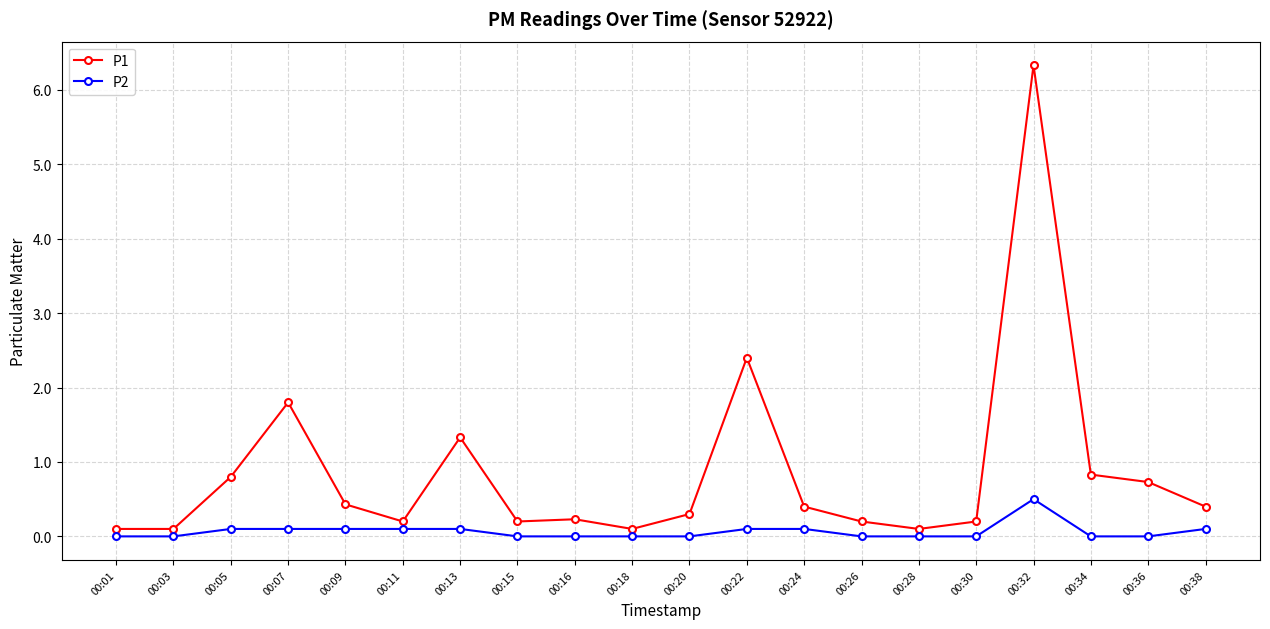

True or false: P1 has more than 2 points higher than both neighbors.

True